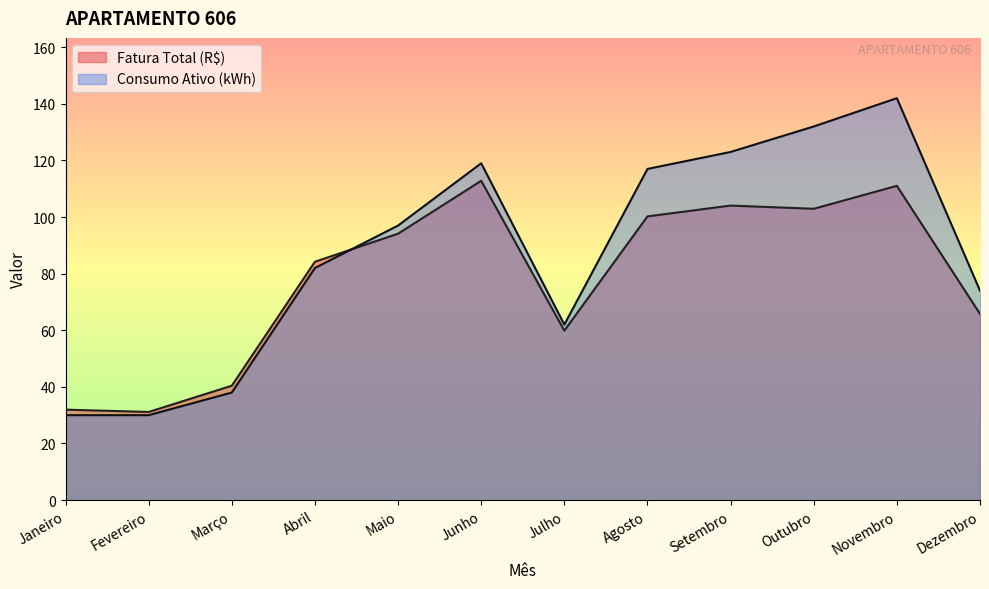

How many data points in Consumo Ativo (kWh) are above 97?

5